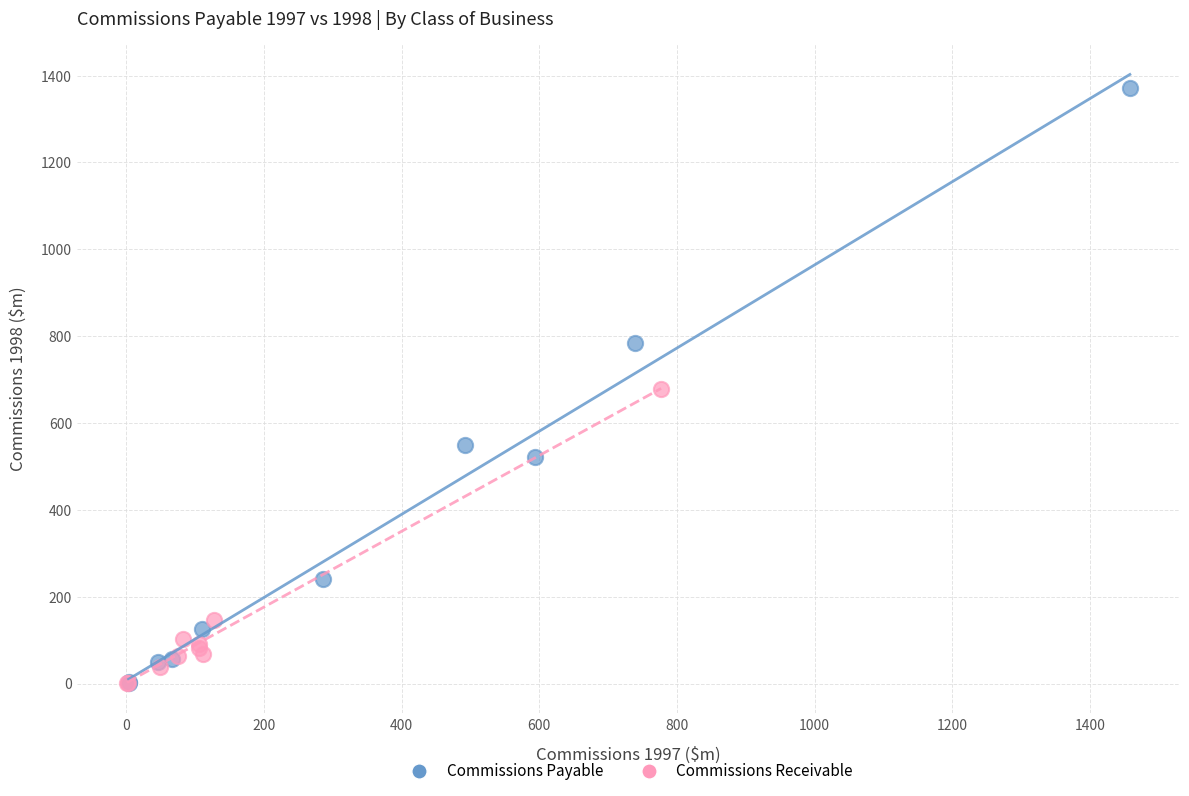

Which series reaches the maximum Y coordinate?

Commissions Payable